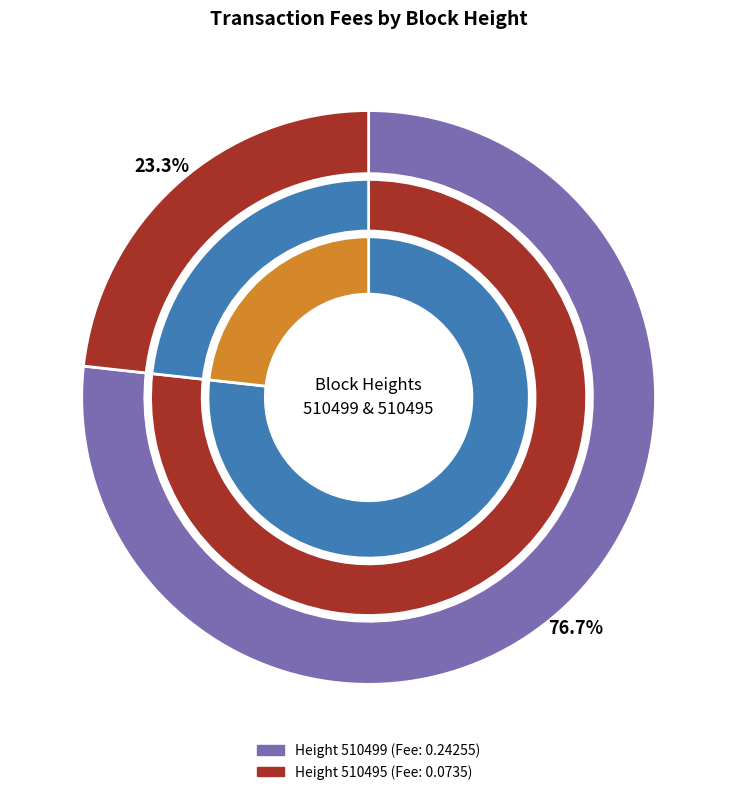

Does any single category account for the majority?

Yes